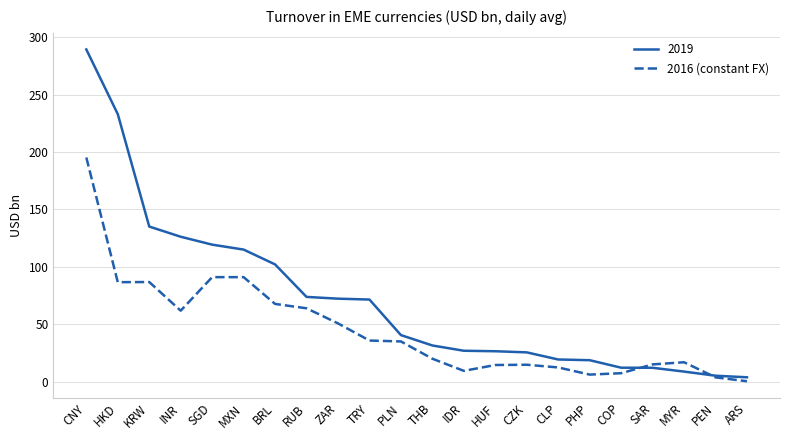

The 2019 series shows 126.2 at INR. True or false?

True